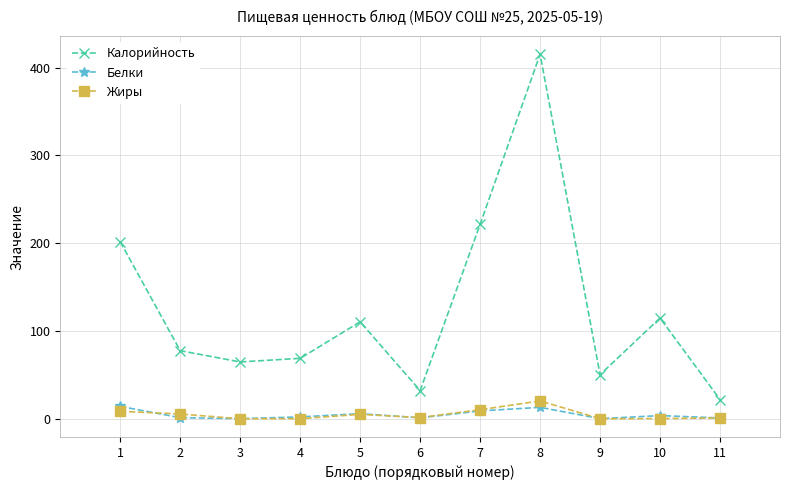

What is the sum of the Белки values at 6 and 7?

10.1